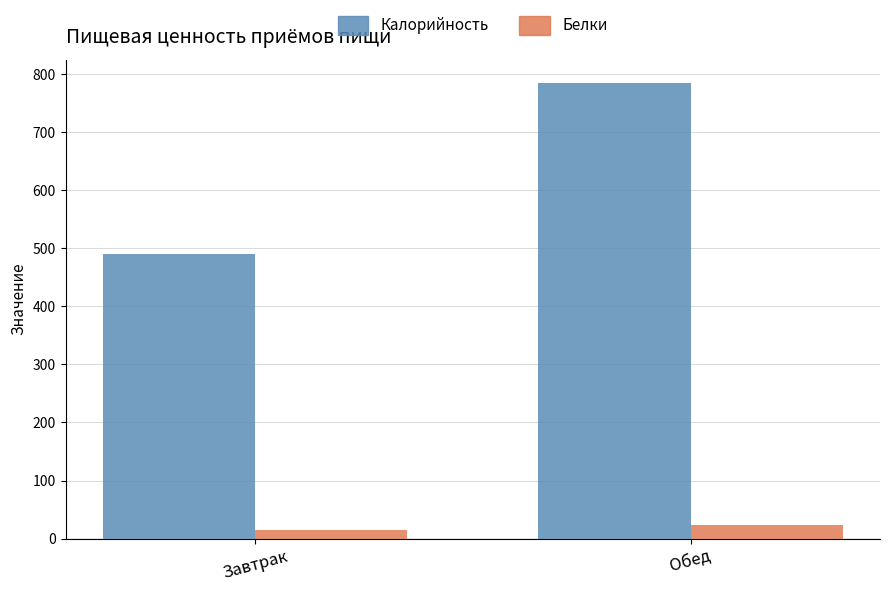

The Калорийность series shows 489.5 at Завтрак. True or false?

True